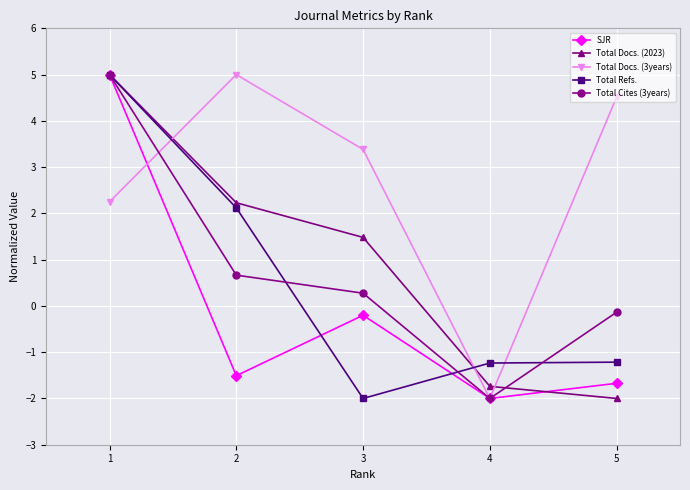

At which label does Total Refs. reach its minimum?

3